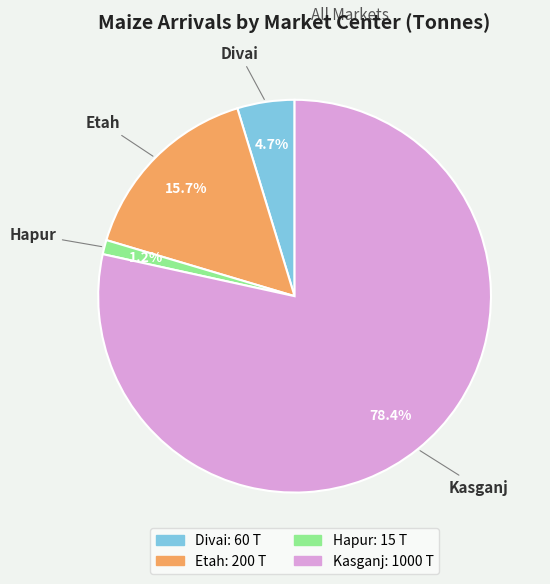

What percentage is the Kasganj slice, to the nearest percent?

78%